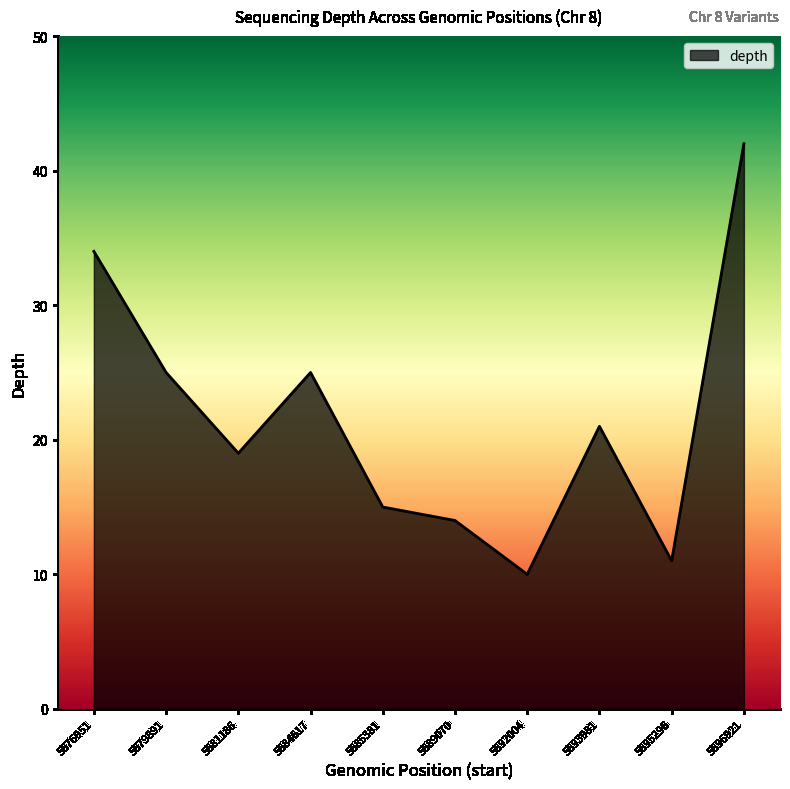

What is the difference between the second highest and second lowest values?

23